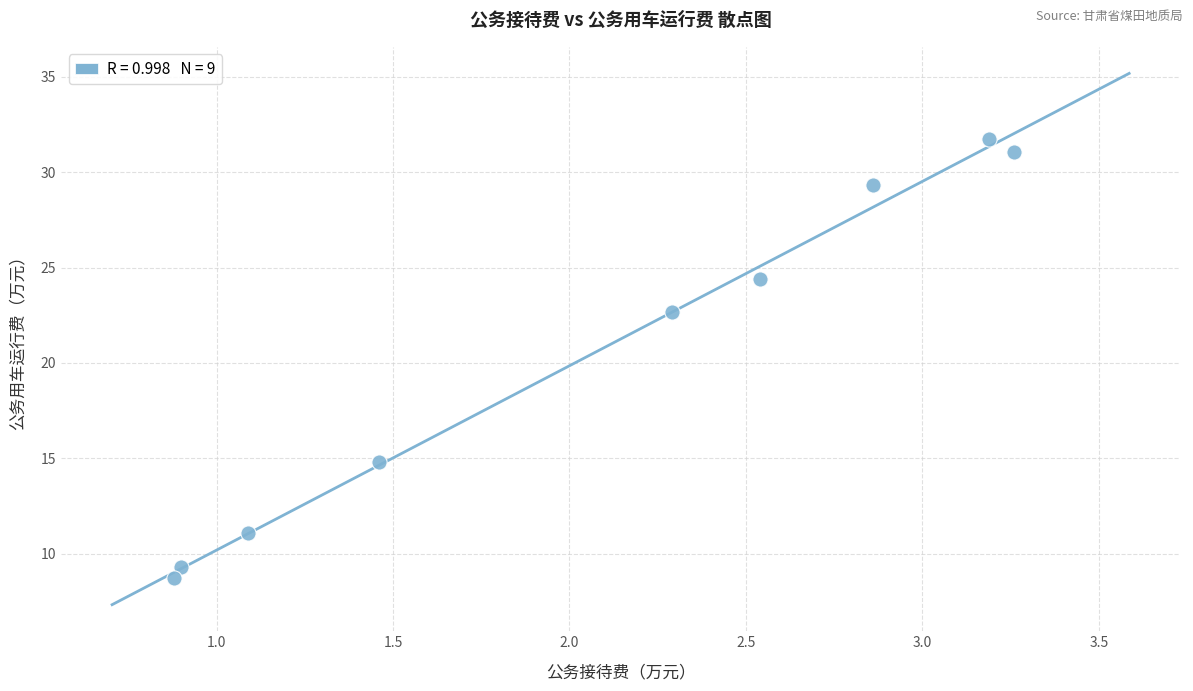

What is the average Y value?

20.4